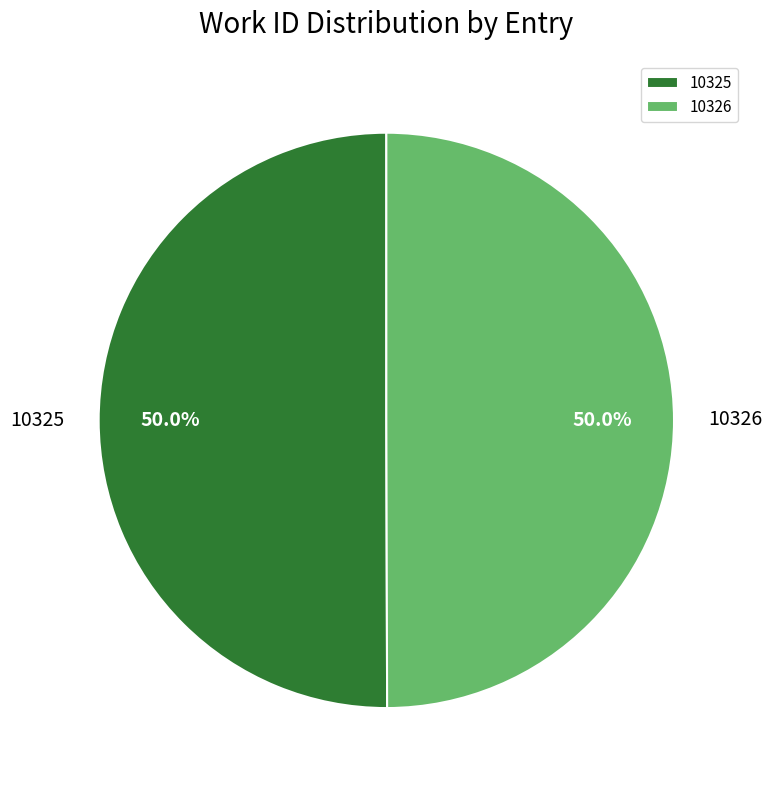

How much of the chart is everything except 10326?

50.0%